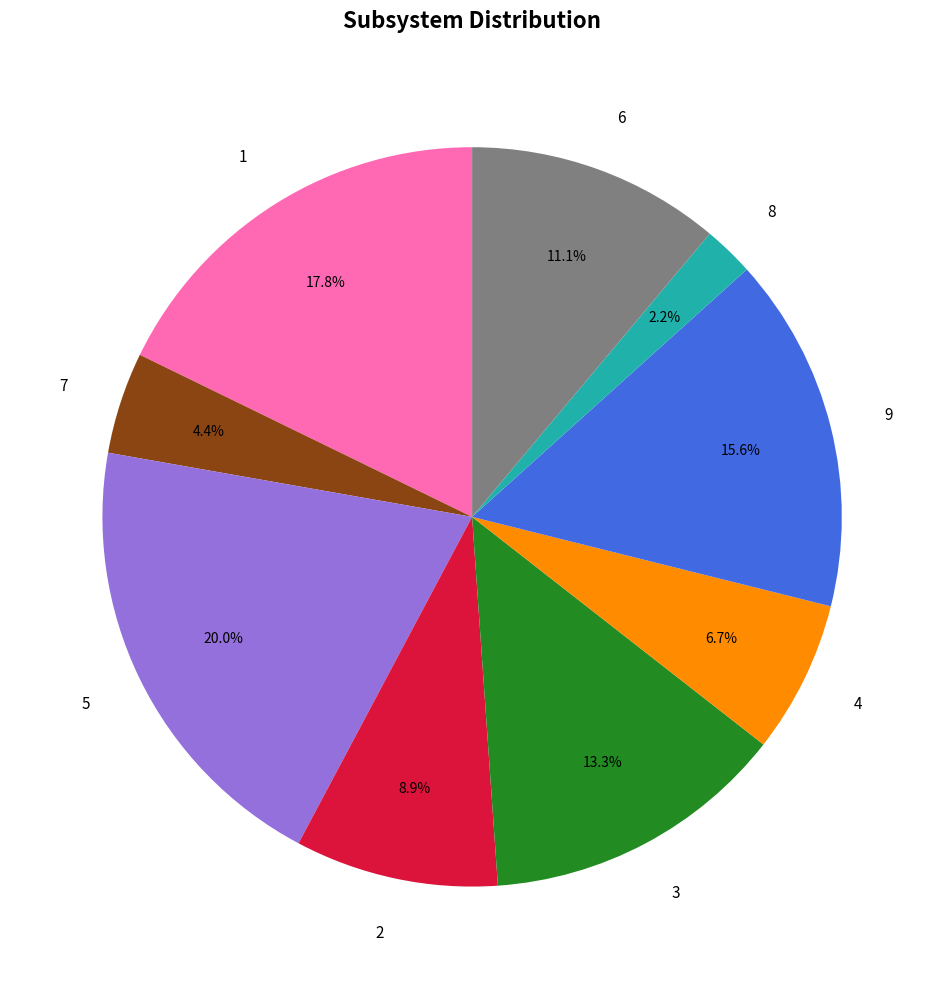

Is there a majority slice in this chart?

No